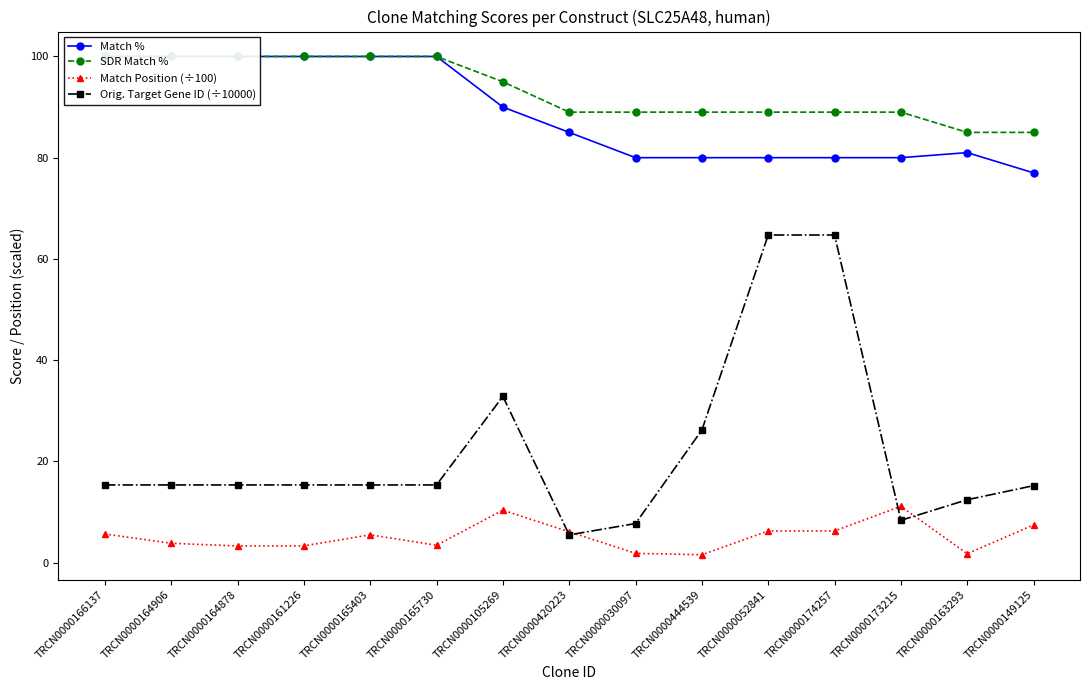

The Match Position (÷100) series shows 3.3 at TRCN0000161226. True or false?

True